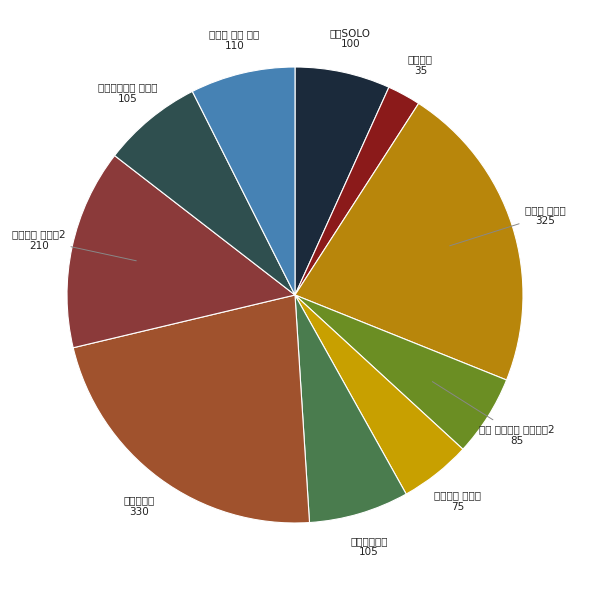

What is the change in value from 돈쭐 맛짱뜨러 왔습니다2 to 전지적 참견 시점?

+25